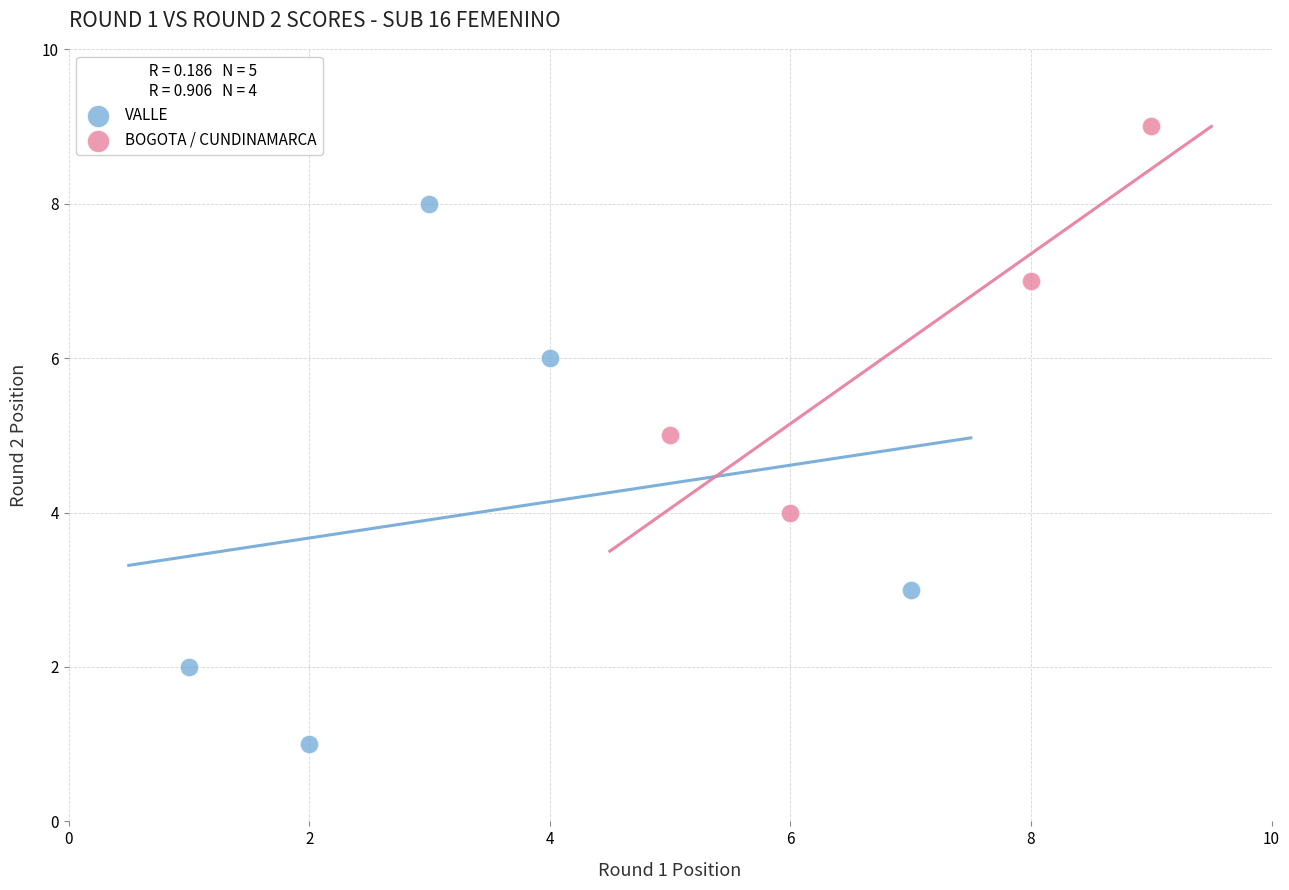

Which series reaches the minimum Y coordinate?

VALLE